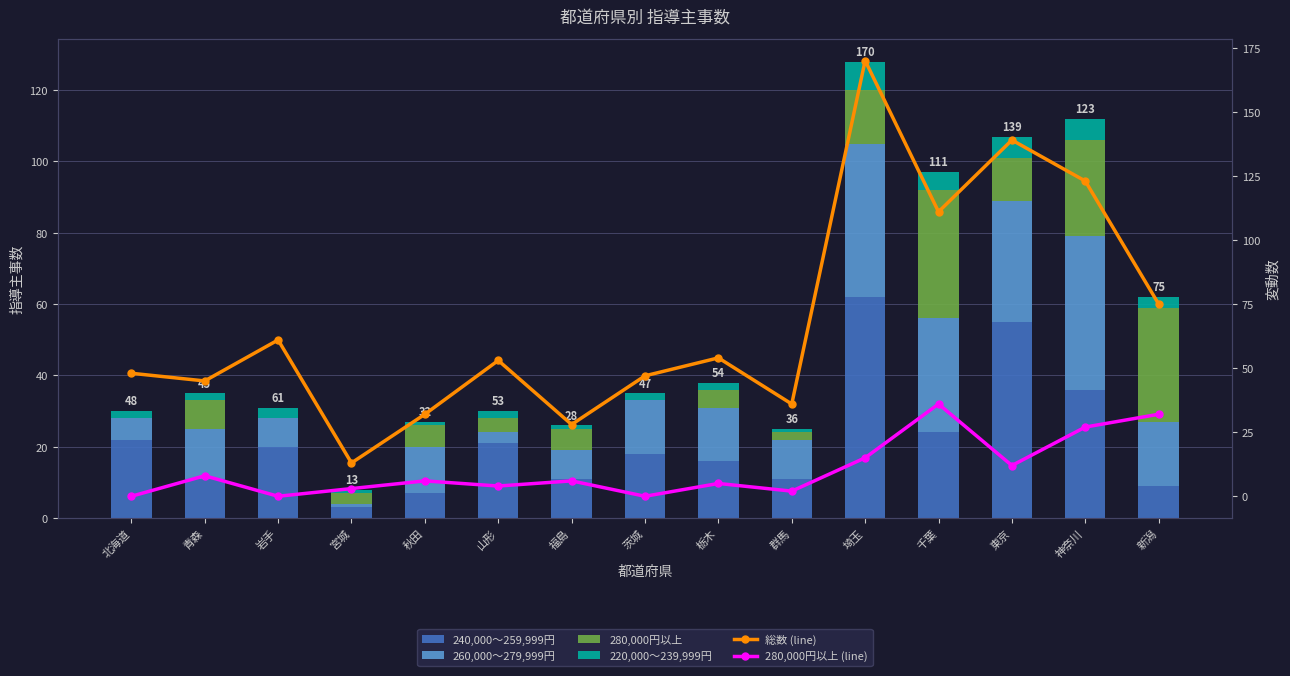

Which has a higher value, 栃木 or 群馬?

栃木